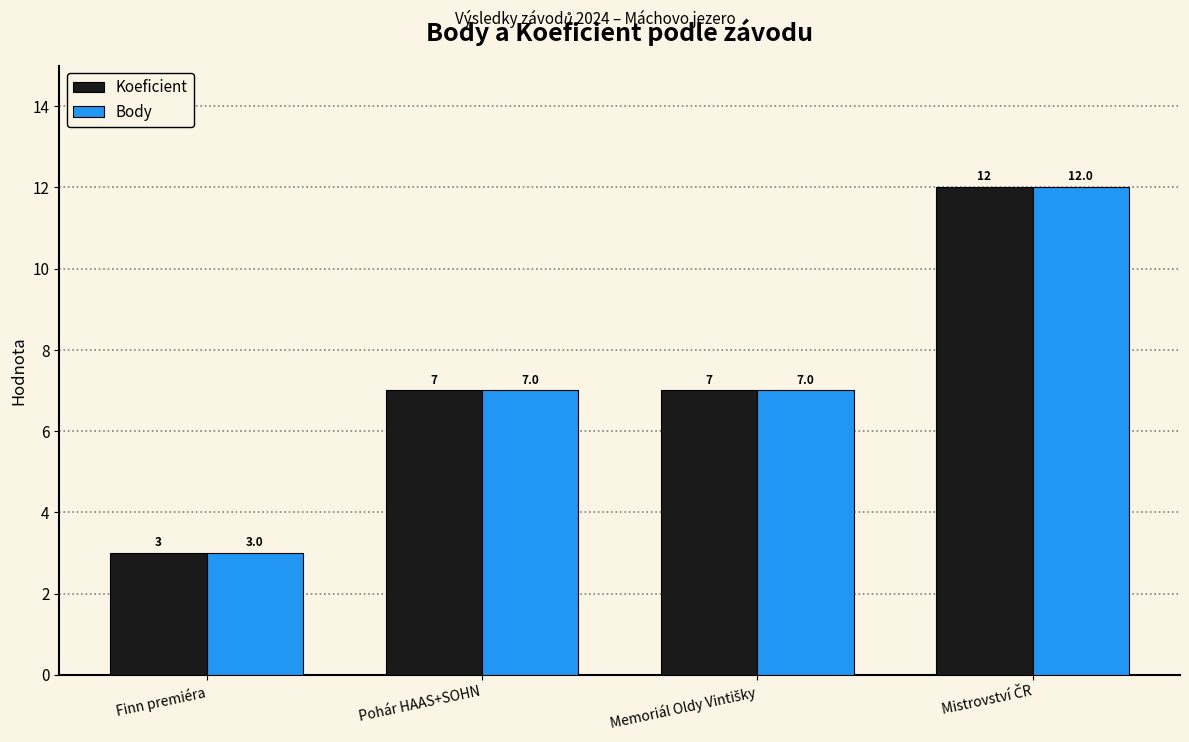

What is the smallest value displayed?

3